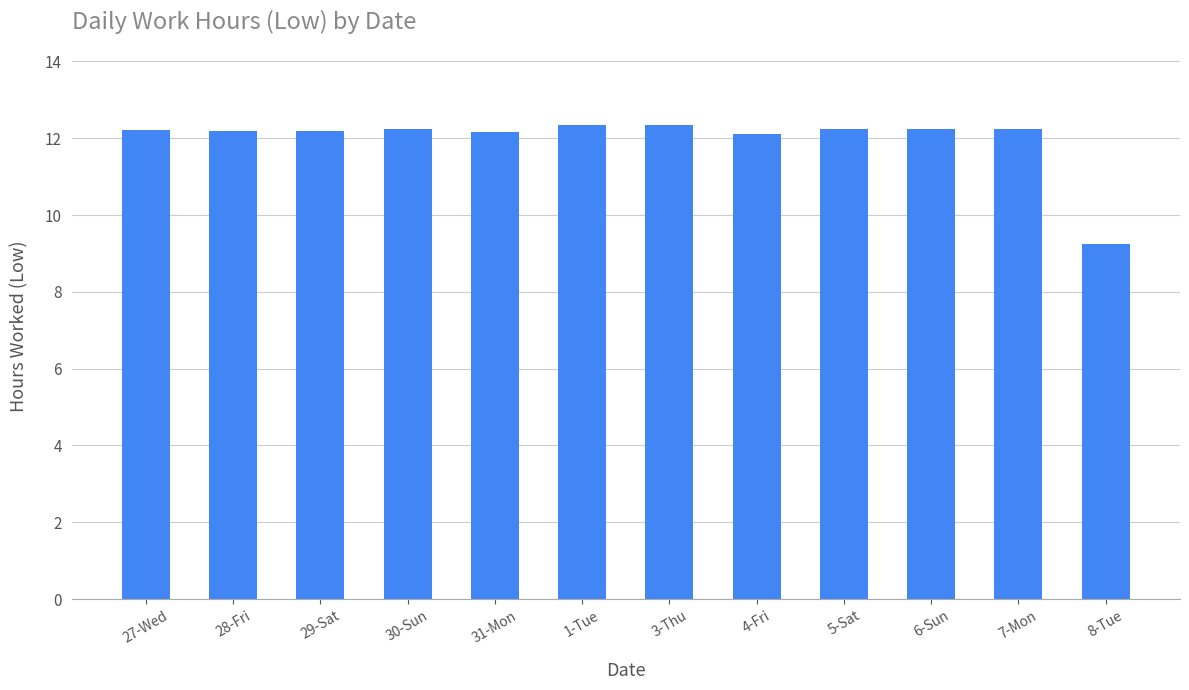

The chart shows a value of 12.2 at 30-Sun. True or false?

True